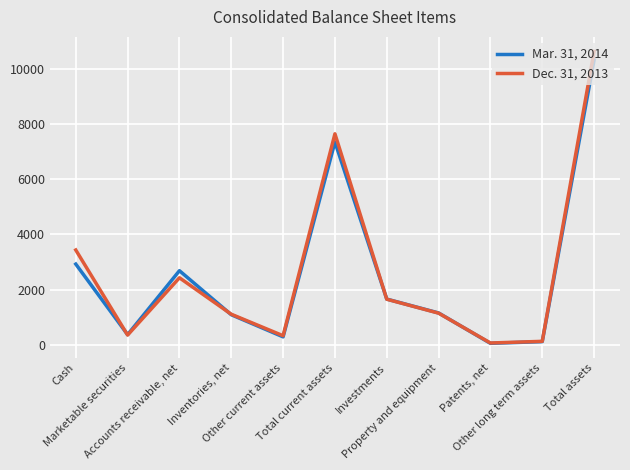

Rank the series by their average value, from lowest to highest.

Mar. 31, 2014, Dec. 31, 2013